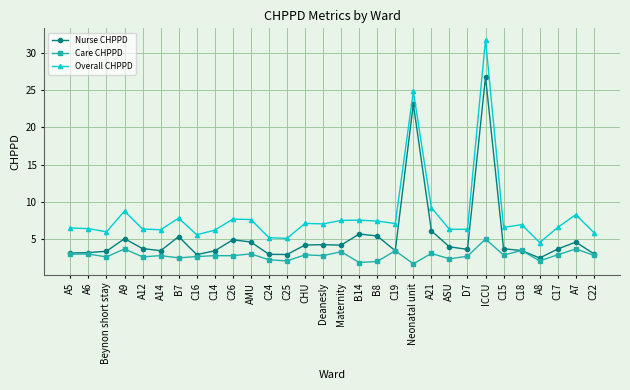

What is the difference between the Care CHPPD values at C17 and A7?

0.8